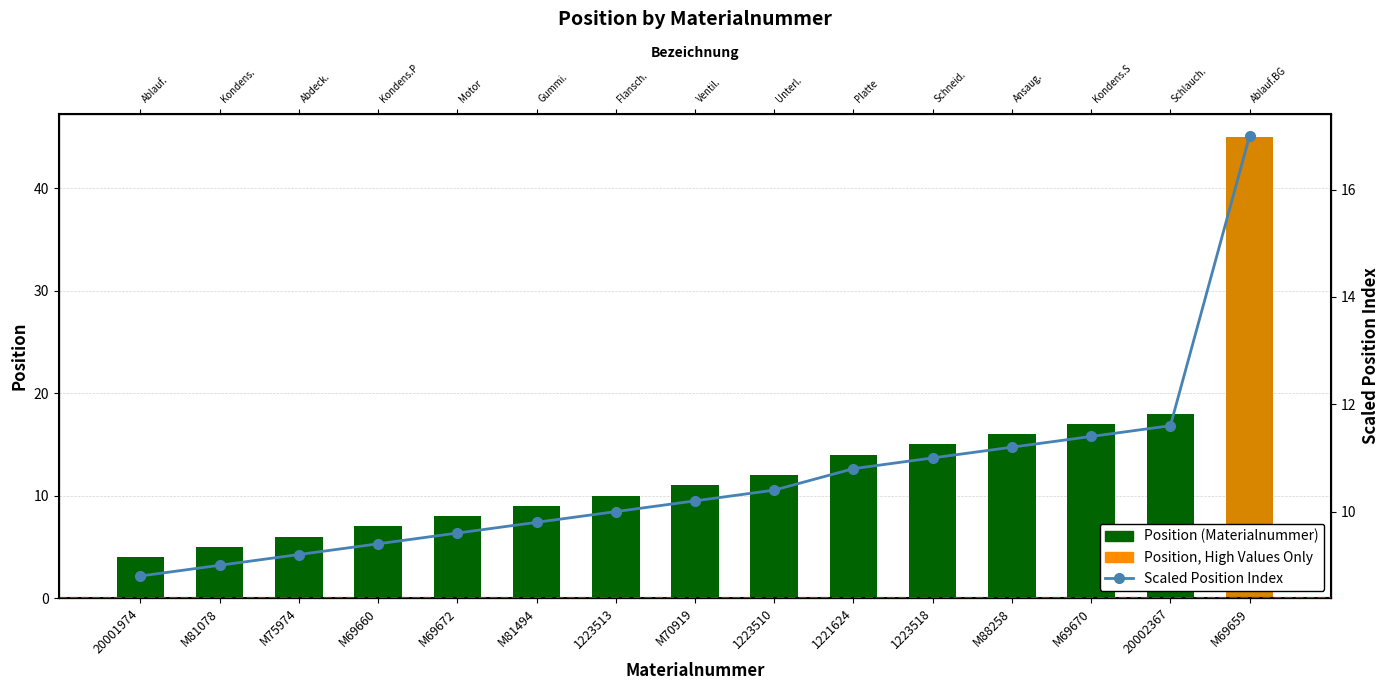

Is the value of Position, High Values Only at 1223510 greater than the value of Scaled Position Index at 20002367?

No